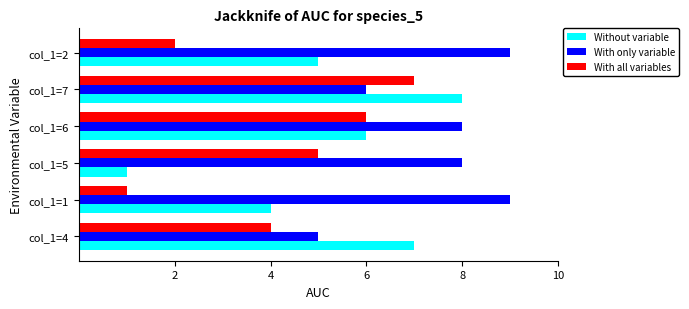

What is the average value of the With all variables series?

4